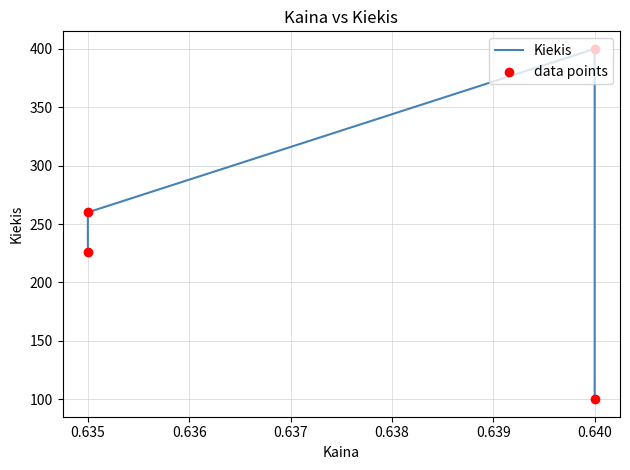

Which series reaches the maximum Y coordinate?

Kiekis